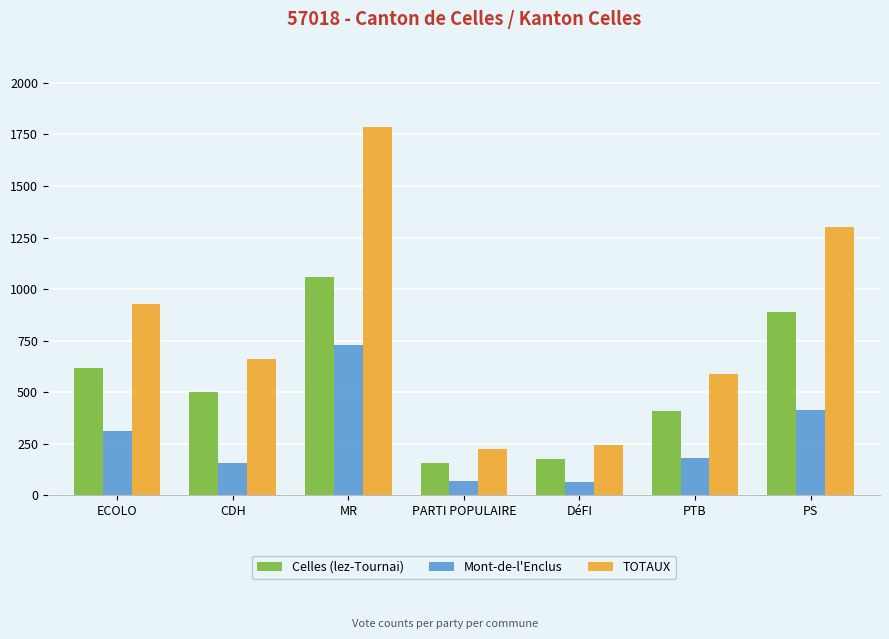

What is the label of the 6th bar from the right?

CDH